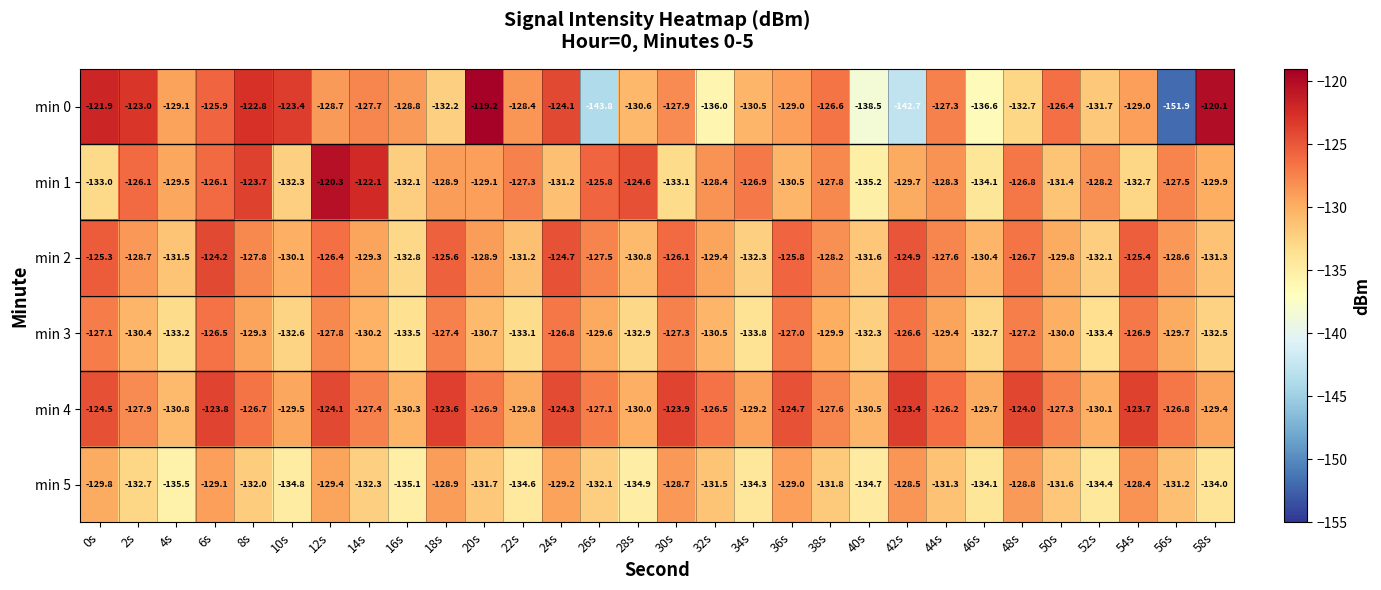

At which label is min 1 closest to -127?

34s